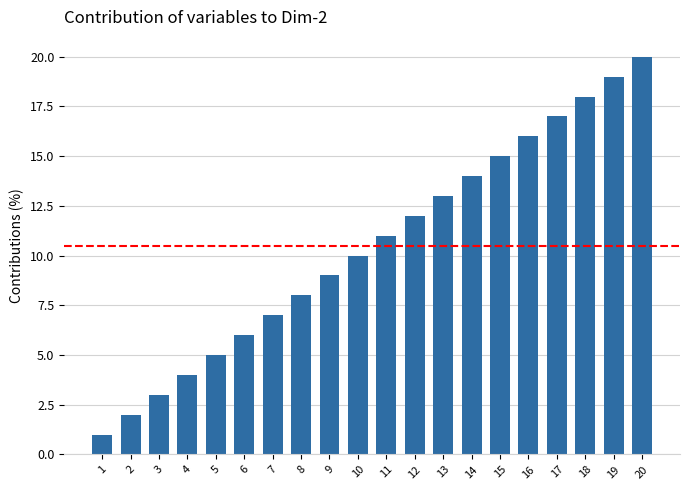

List the labels in order of value, smallest first.

1, 2, 3, 4, 5, 6, 7, 8, 9, 10, 11, 12, 13, 14, 15, 16, 17, 18, 19, 20